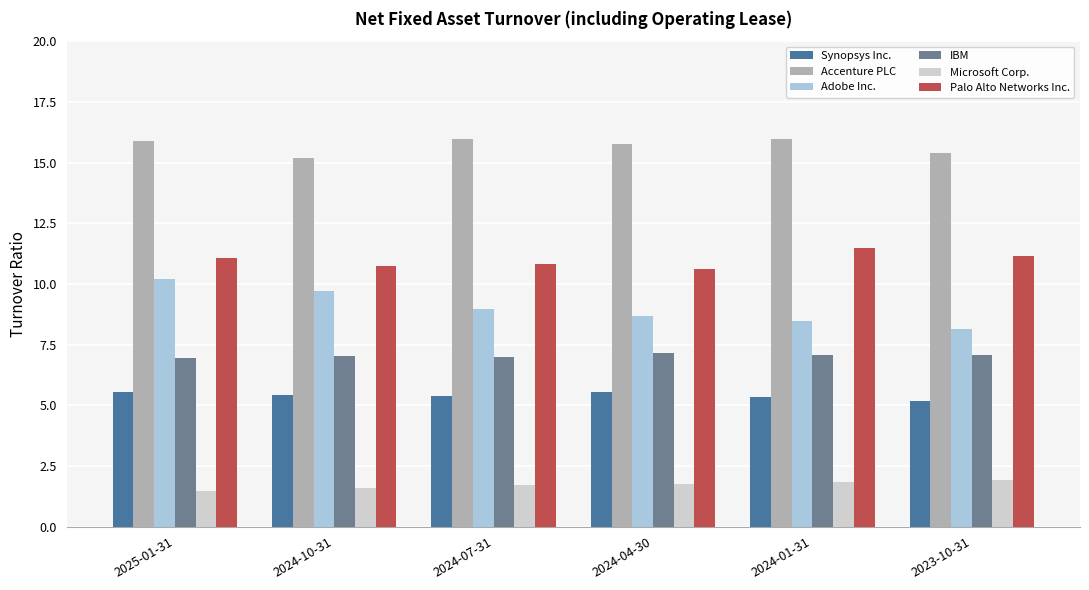

List the labels in order of Adobe Inc. value, largest first.

2025-01-31, 2024-10-31, 2024-07-31, 2024-04-30, 2024-01-31, 2023-10-31